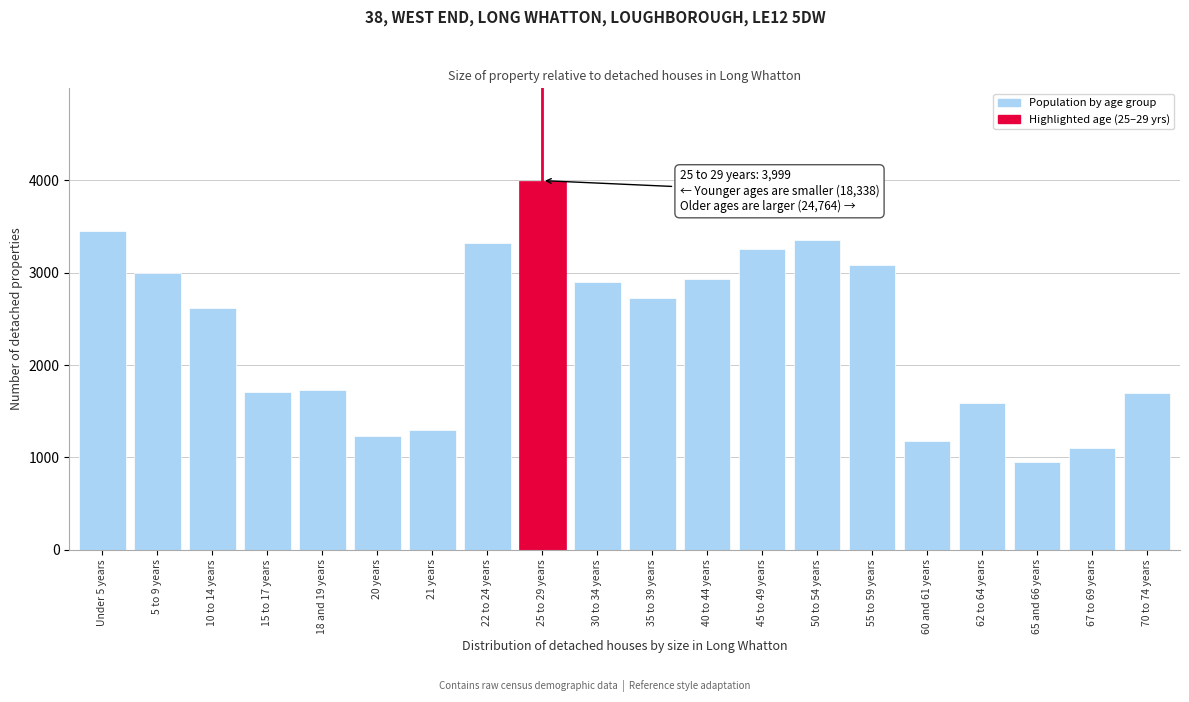

What is the difference between the values at 65 and 66 years and 35 to 39 years?

1781